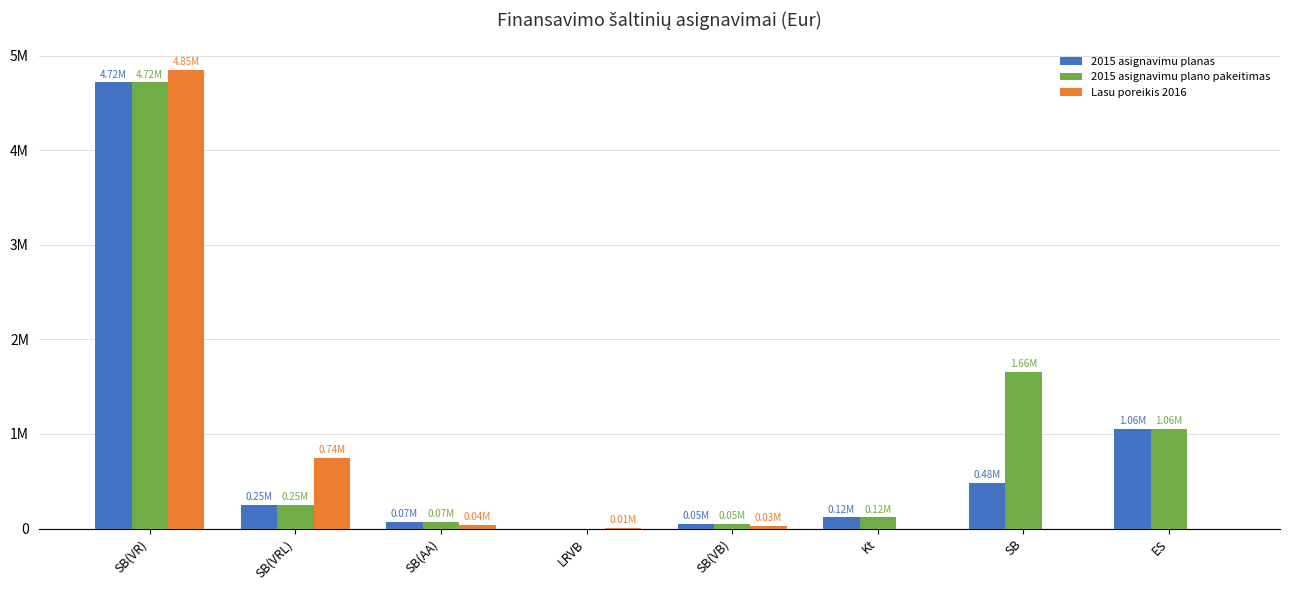

At which label does Lasu poreikis 2016 first exceed 31500?

SB(VR)